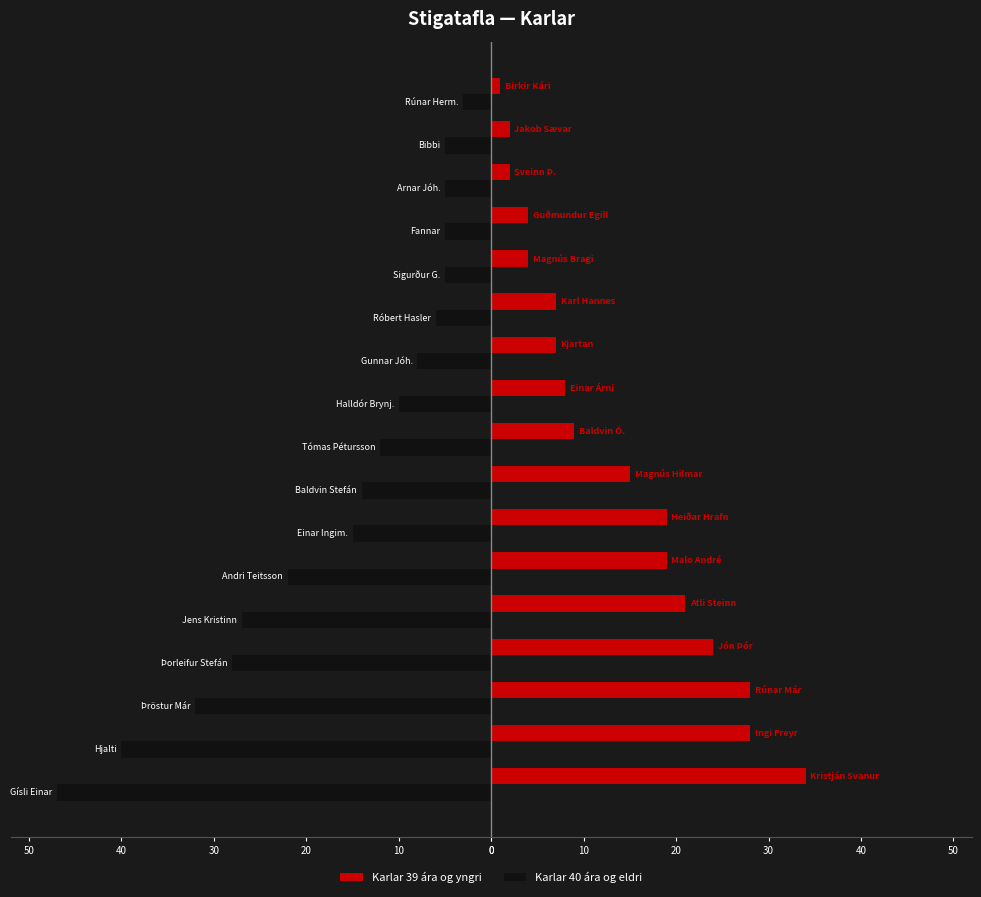

What are all the series names shown in the legend?

Karlar 39 ára og yngri, Karlar 40 ára og eldri